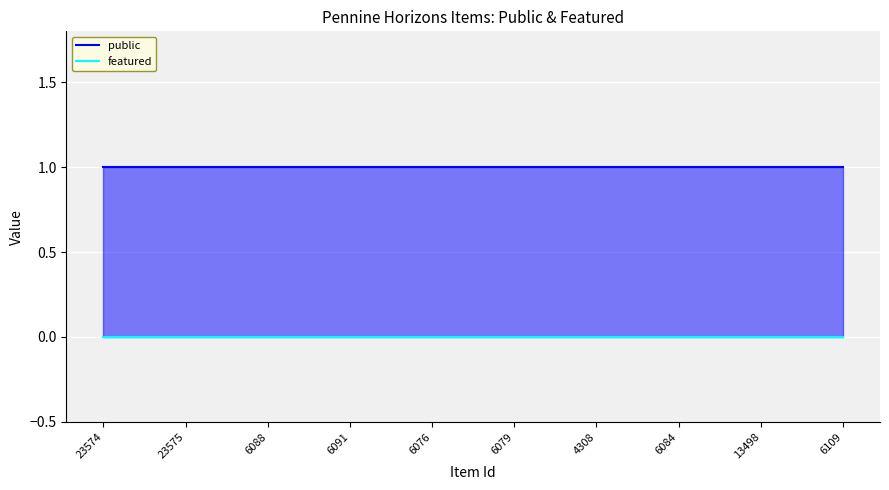

Count the number of data series in this chart.

2